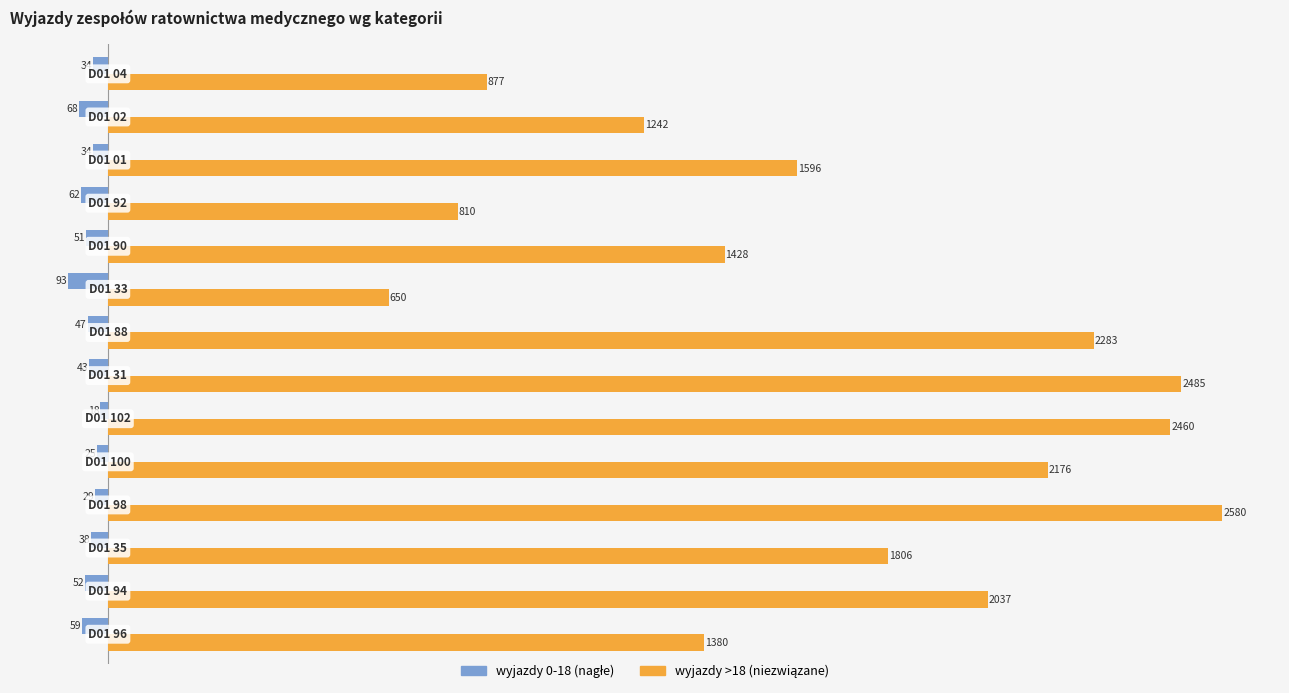

What is the greatest value displayed?

2580